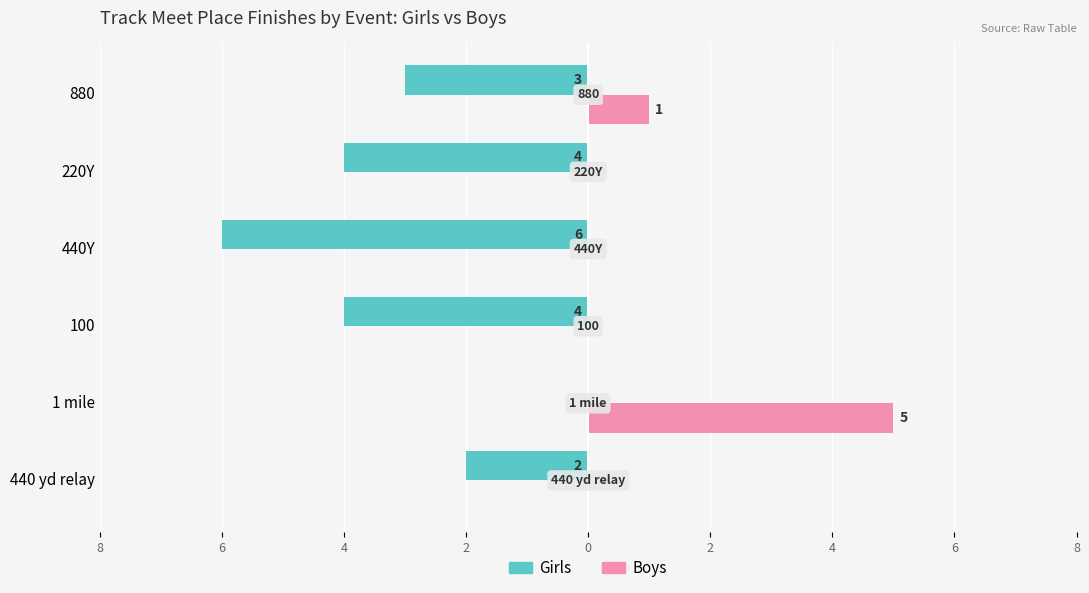

What is the minimum value shown in the chart?

-6